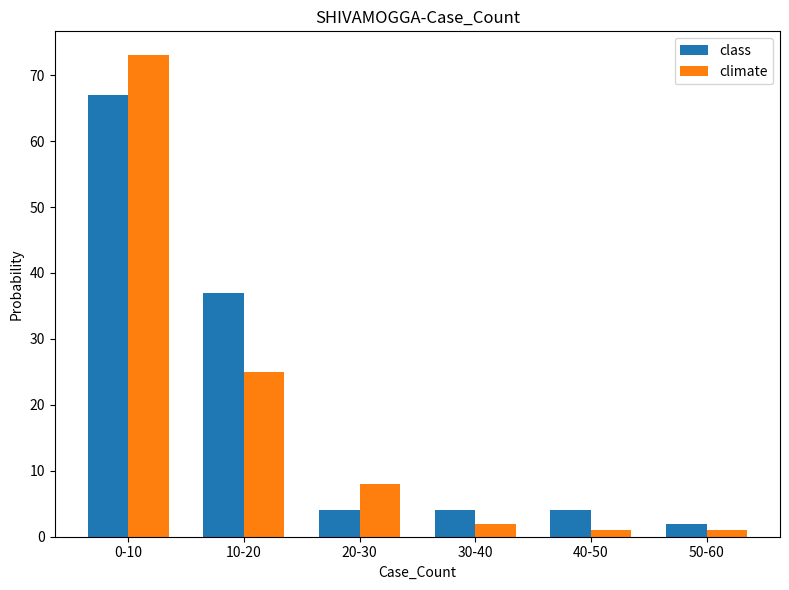

Which series has the largest range (max minus min)?

climate